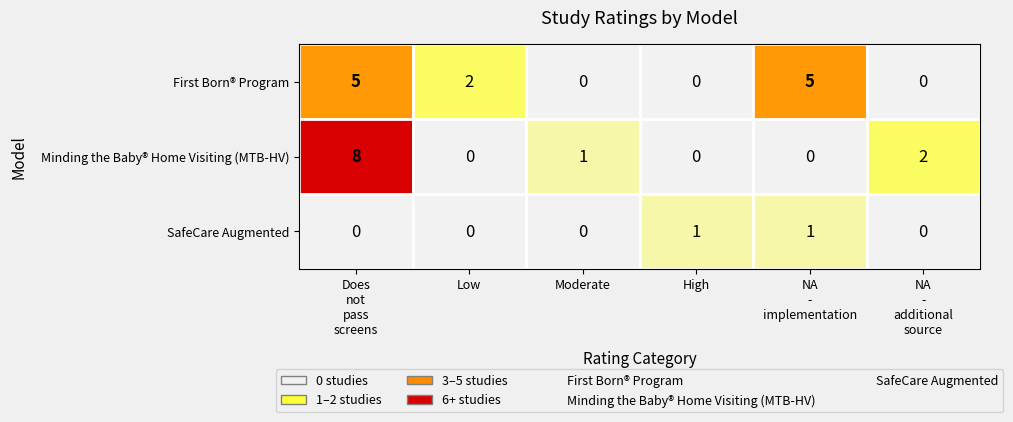

Which series has the widest spread of values?

Minding the Baby® Home Visiting (MTB-HV)